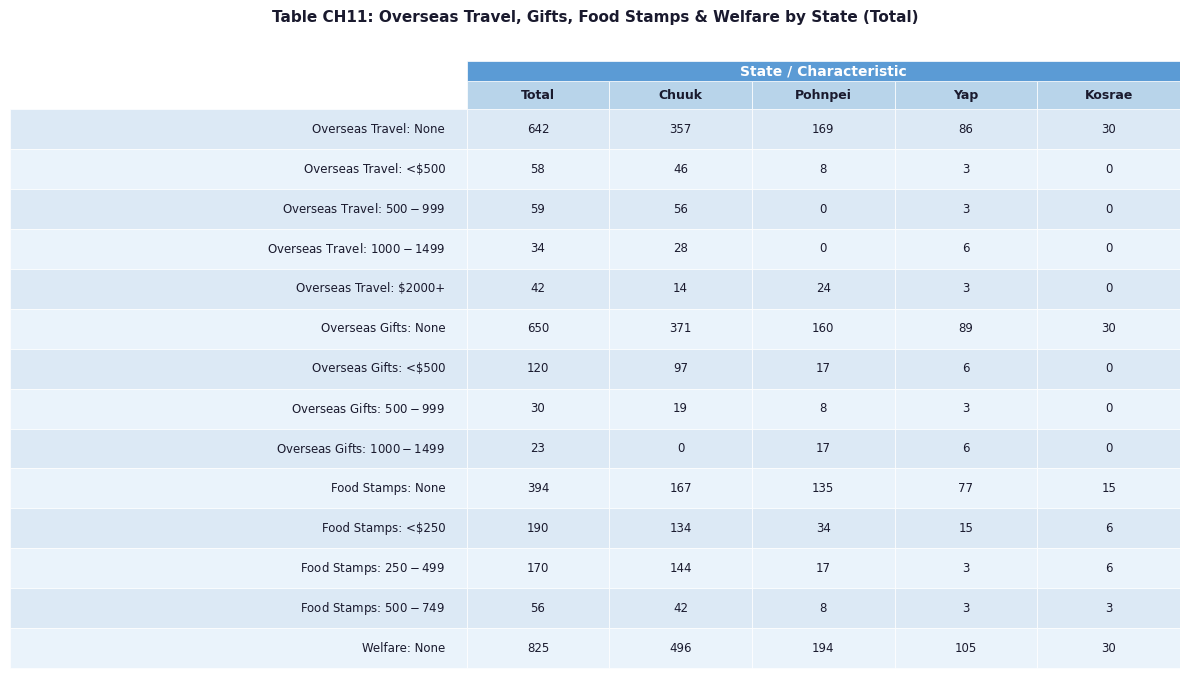

How many data points in Overseas Gifts: None are above 160?

2